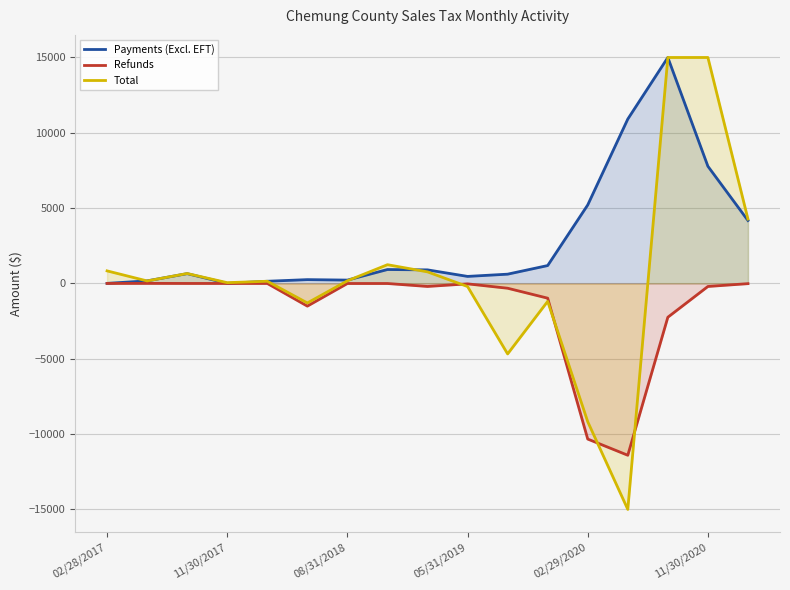

How many lines are shown in the chart?

3